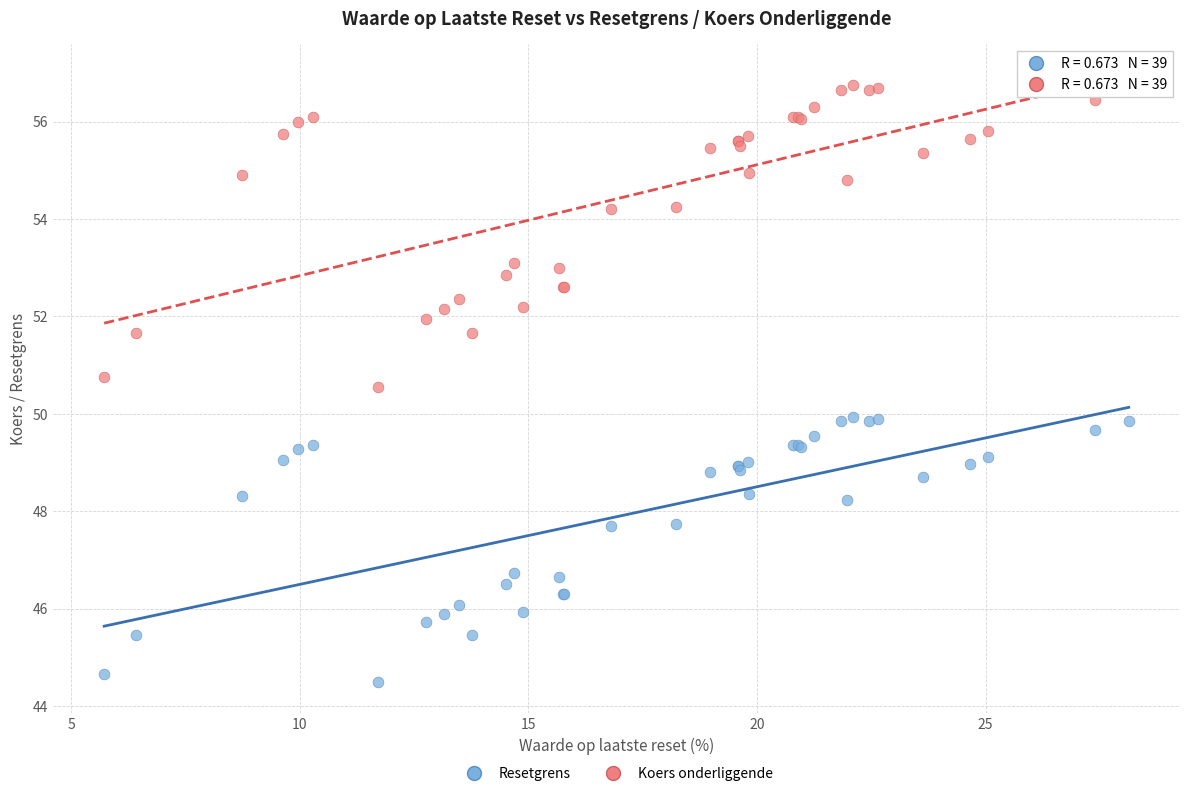

What are all the series names shown in the legend?

Resetgrens, Koers onderliggende